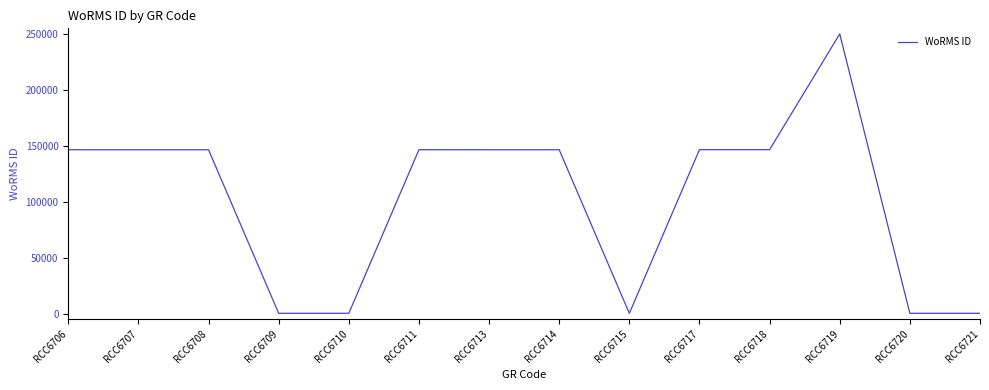

How many lines are shown in the chart?

1